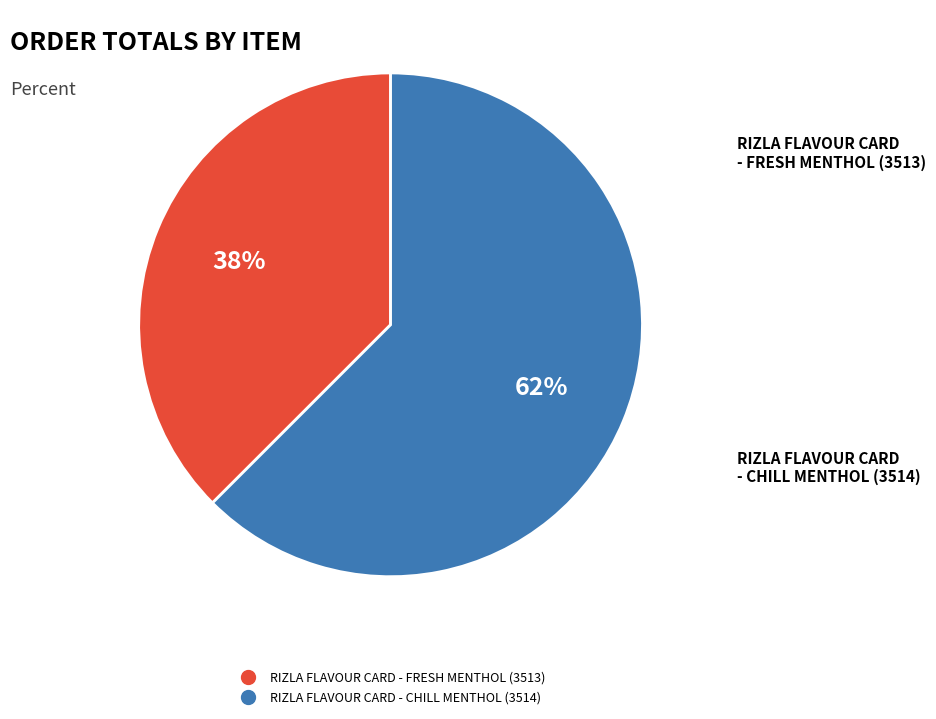

Rank the categories by value from lowest to highest.

RIZLA FLAVOUR CARD - FRESH MENTHOL (3513), RIZLA FLAVOUR CARD - CHILL MENTHOL (3514)